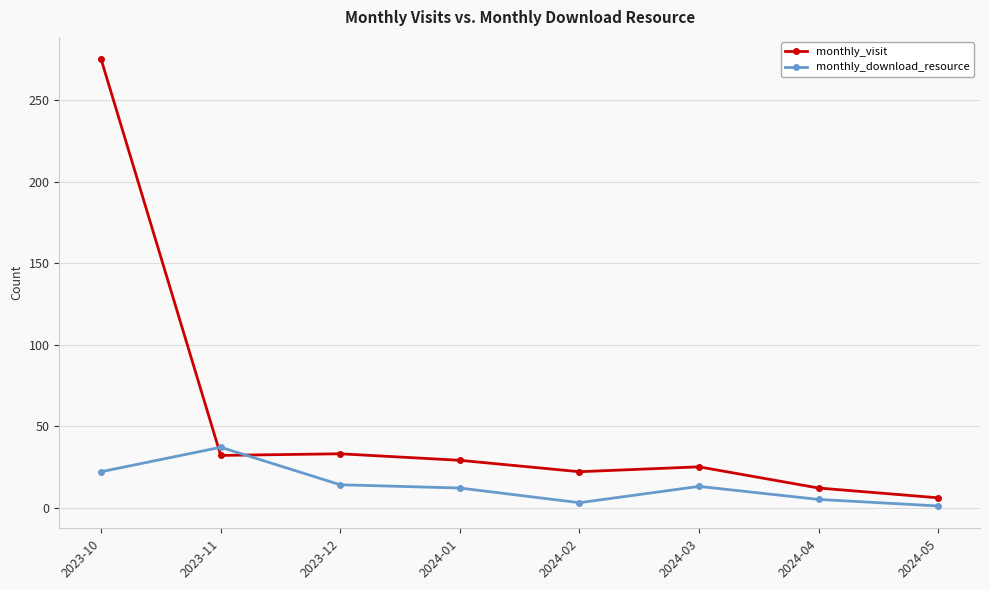

Is the value of monthly_visit at 2024-03 greater than the value of monthly_download_resource at 2023-11?

No